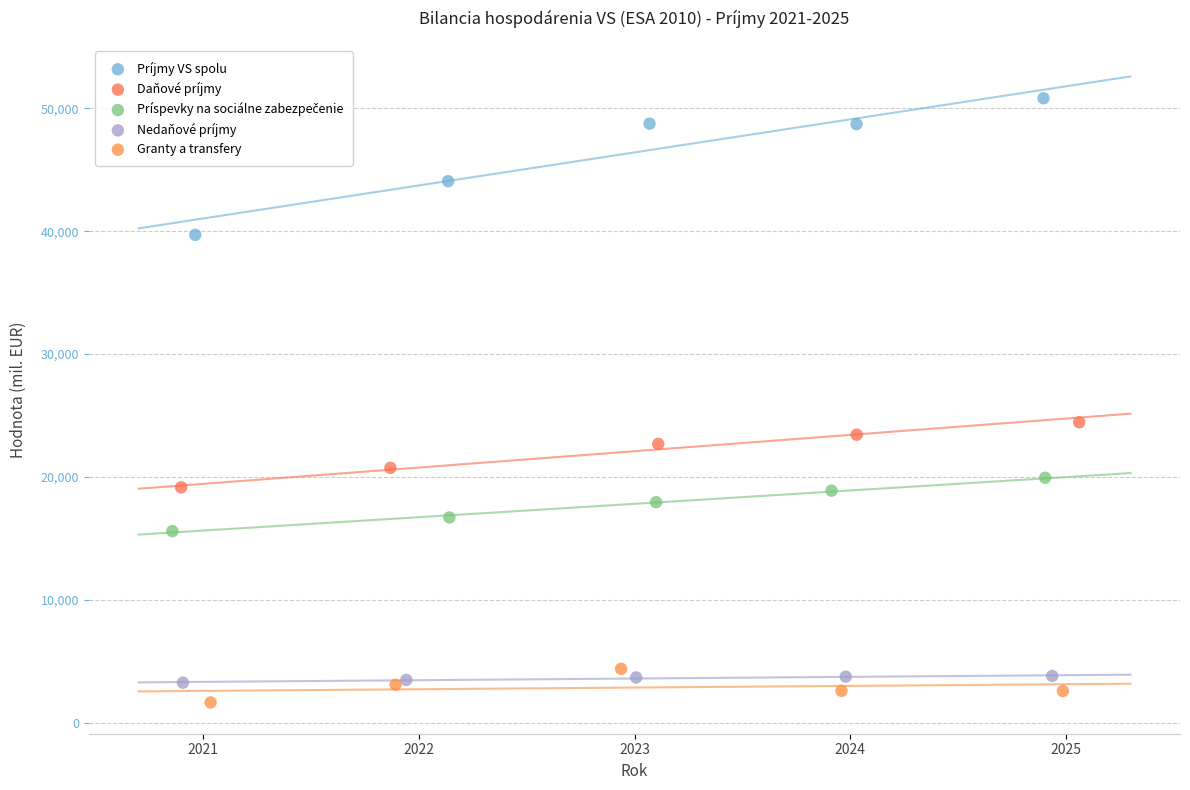

Which series contains the highest Y value?

Príjmy VS spolu